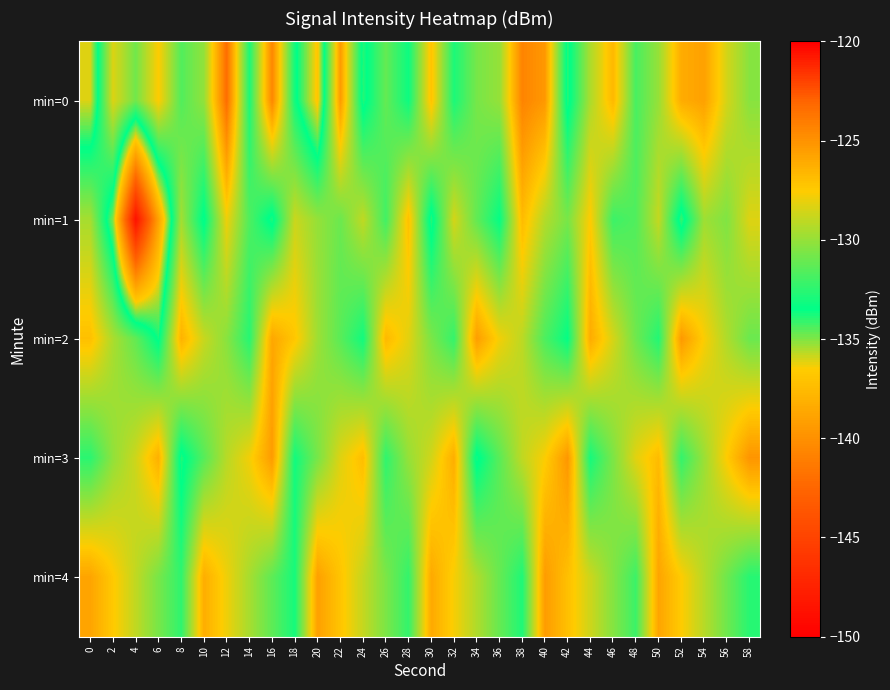

What is the spread (max minus min) of values at 32?

6.7